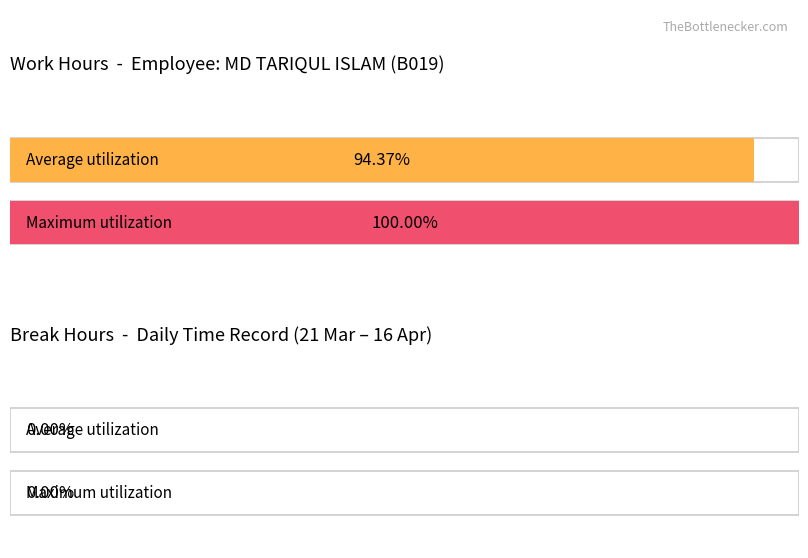

How many distinct data groups are displayed?

2